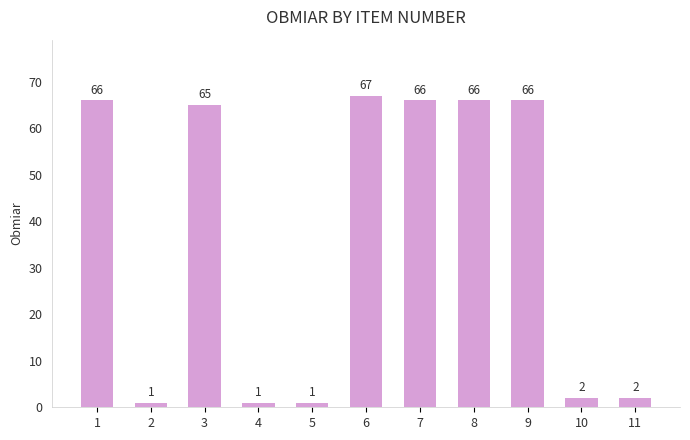

What is the change in value from 3 to 9?

+1